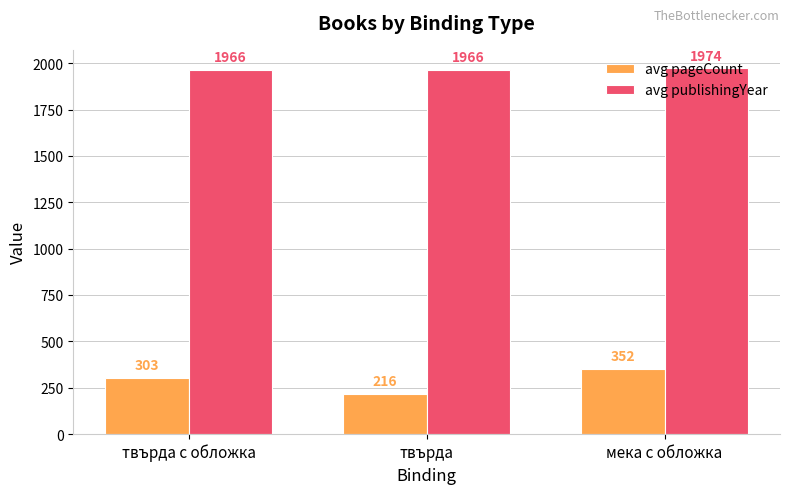

Is it true that avg publishingYear equals 691 at твърда?

False